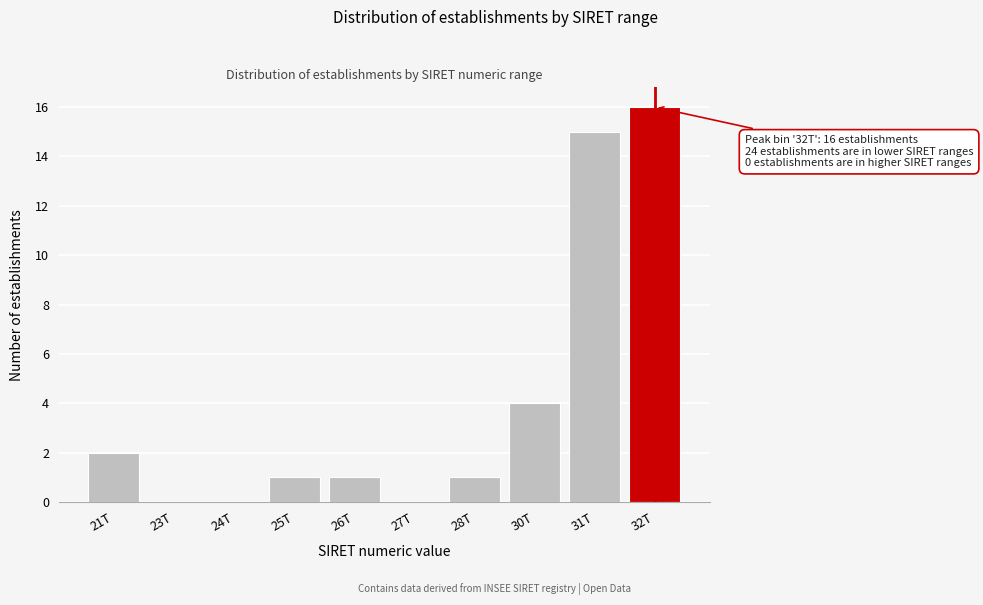

Reading left to right, what are all the values shown in this chart?

21T=2	23T=0	24T=0	25T=1	26T=1	27T=0	28T=1	30T=4	31T=15	32T=16